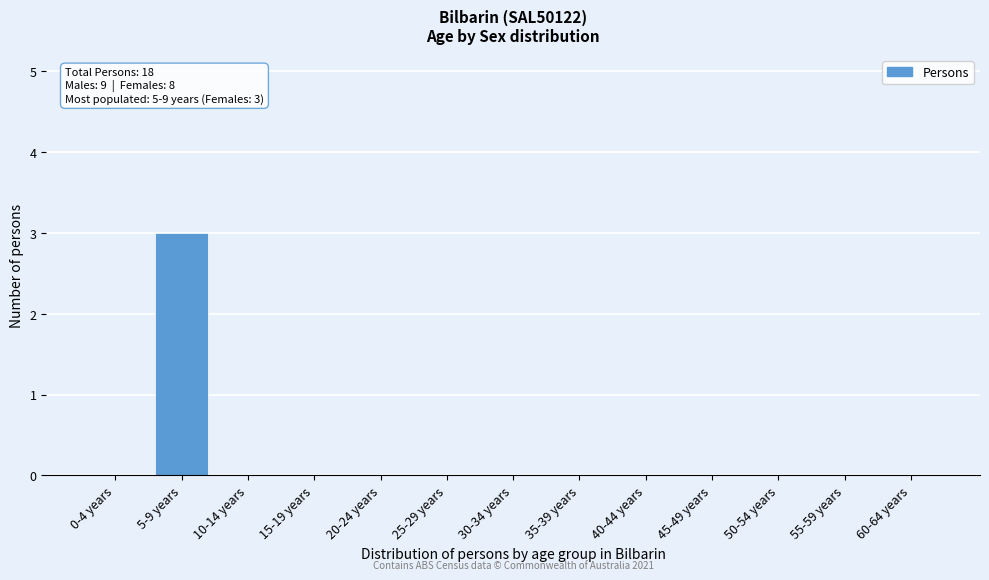

Reading right to left, list all the values displayed in this chart.

60-64 years=0	55-59 years=0	50-54 years=0	45-49 years=0	40-44 years=0	35-39 years=0	30-34 years=0	25-29 years=0	20-24 years=0	15-19 years=0	10-14 years=0	5-9 years=3	0-4 years=0